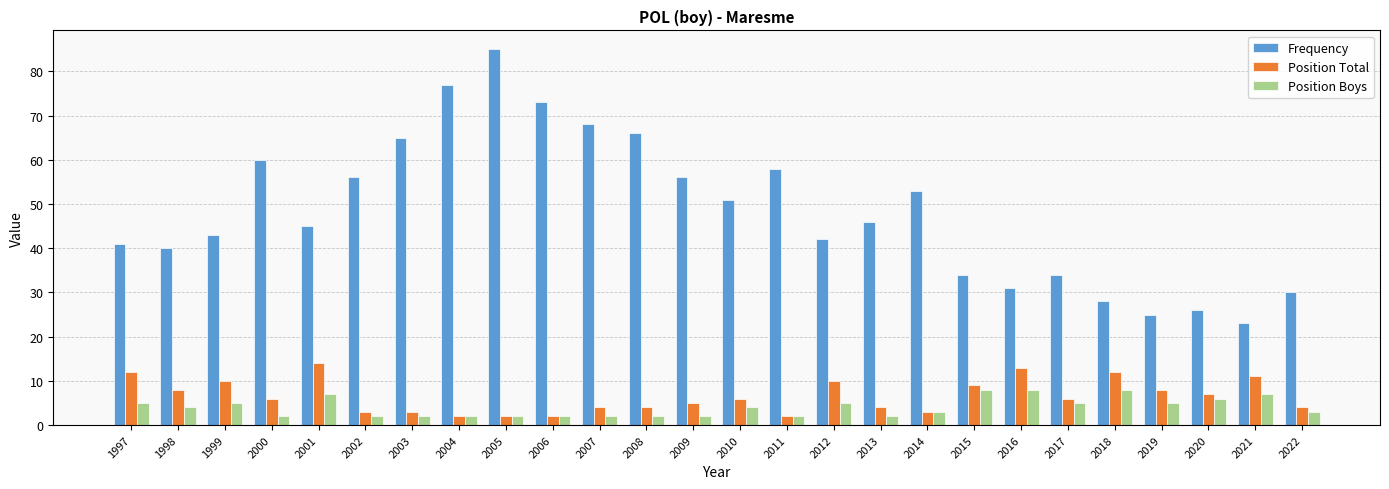

Rank the series by their maximum value, from highest to lowest.

Frequency, Position Total, Position Boys